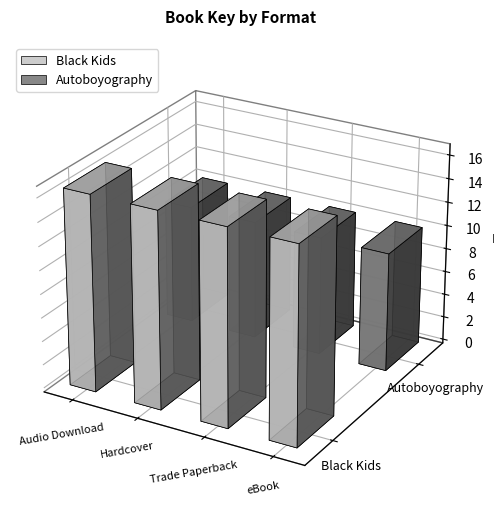

At which label is Black Kids closest to 165949747?

Audio Download